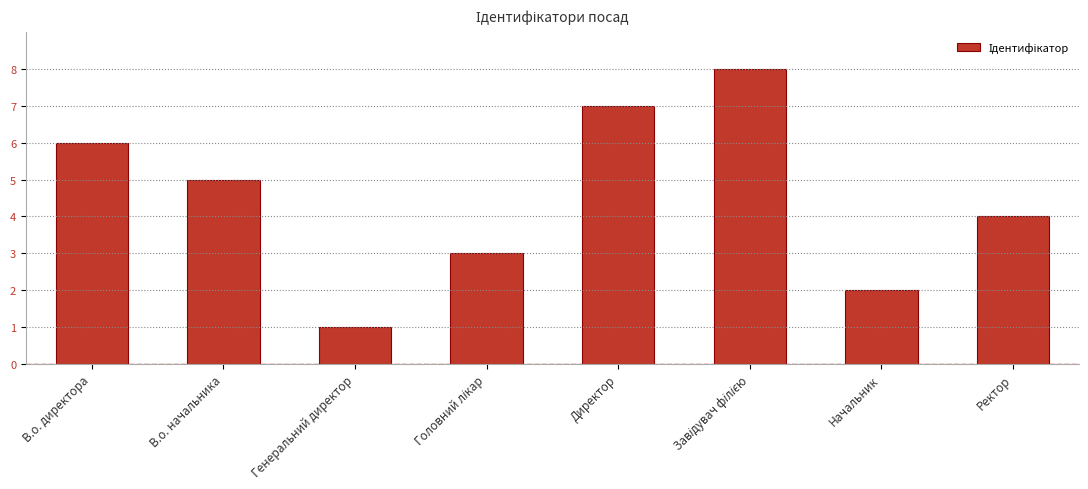

What is the change in value from Директор to Начальник?

-5